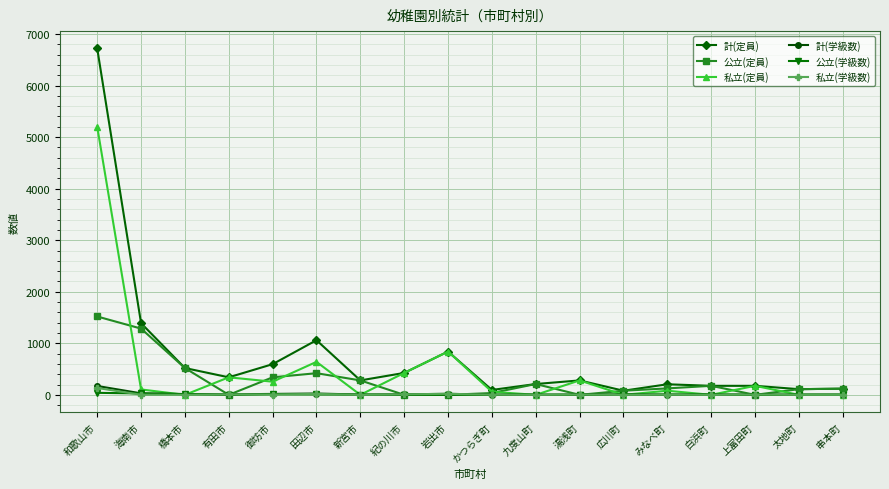

At which category does 計(定員) reach its first local valley?

有田市